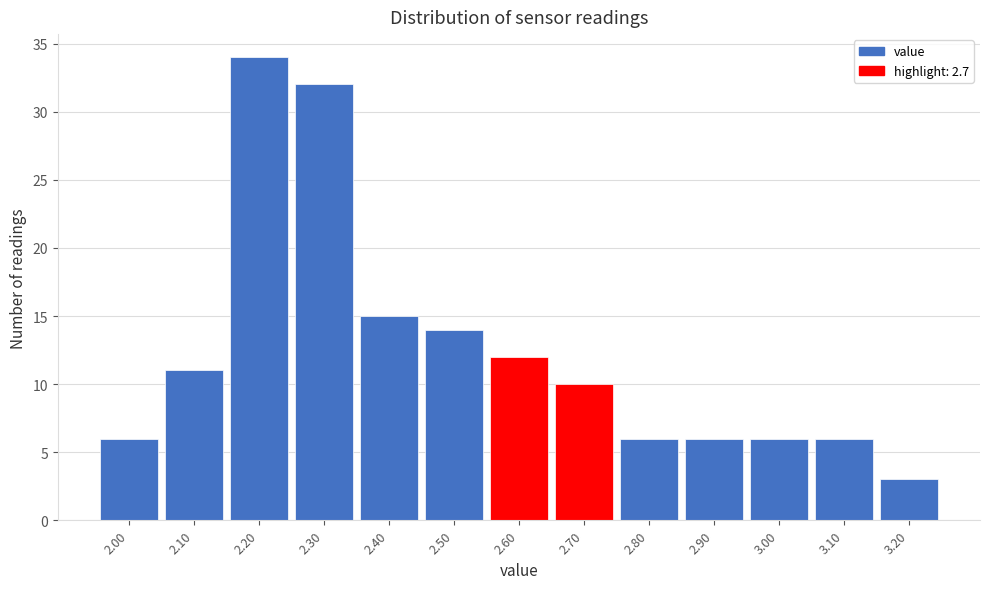

Reading left to right, extract all data points from this chart.

6	11	34	32	15	14	12	10	6	6	6	6	3